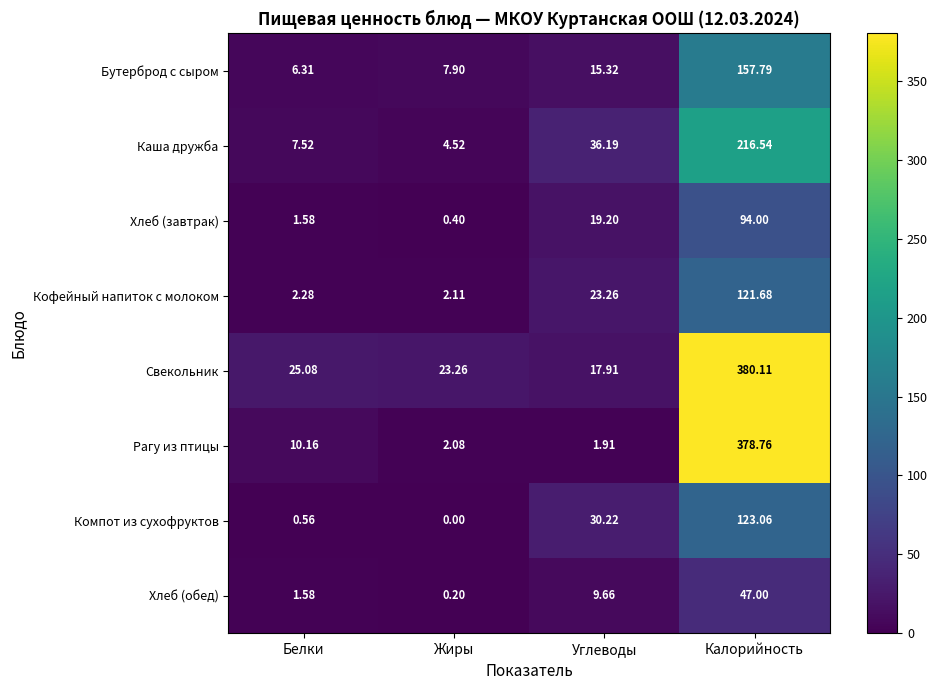

At how many categories does at least one series exceed 76?

1